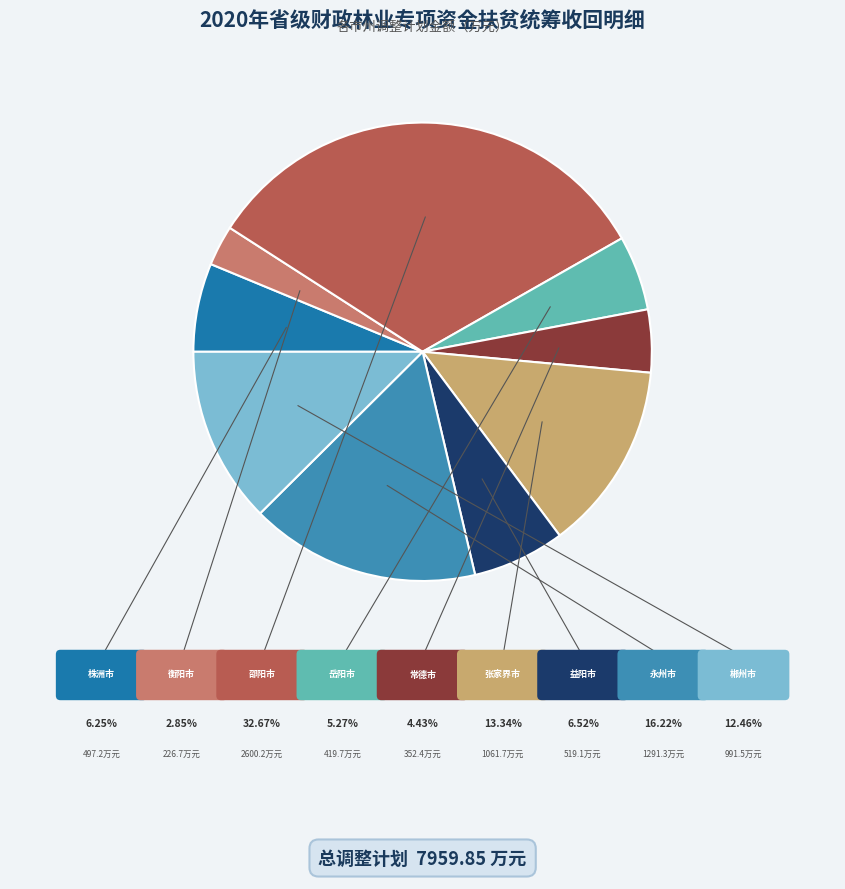

Which slice is the largest?

邵阳市